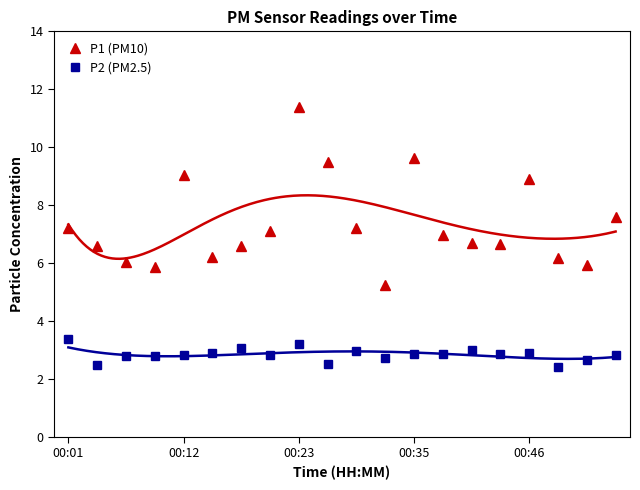

True or false: P1 (PM10) and P2 (PM2.5) intersect in this chart.

False